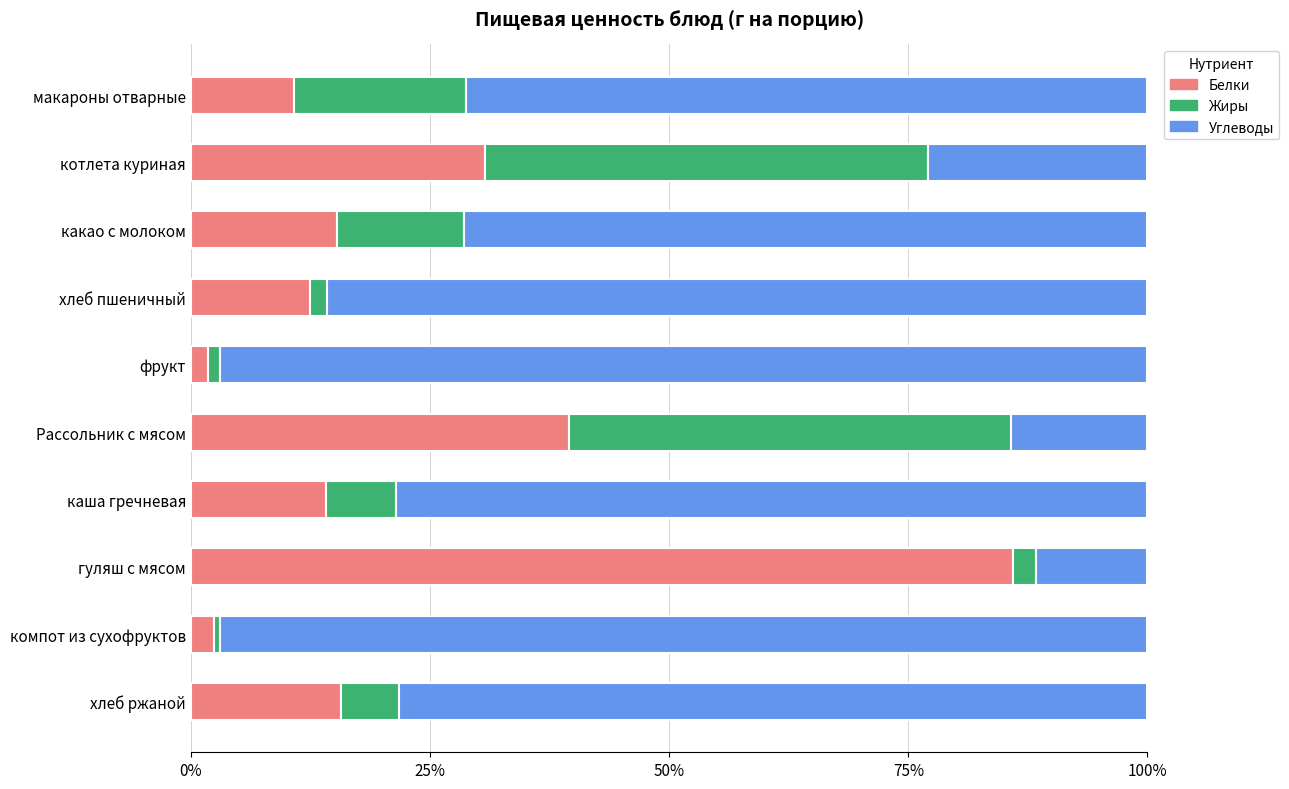

What is the sum of all Белки values?

228.8